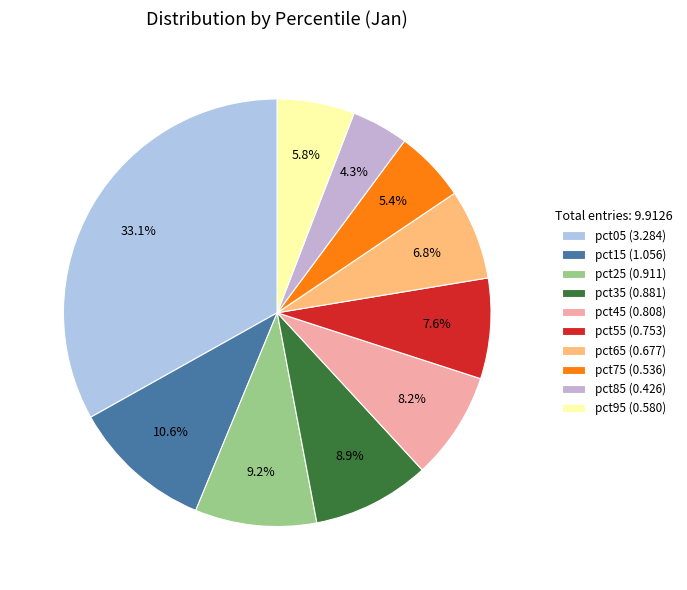

The pct55 slice represents 8% of the pie. True or false?

True